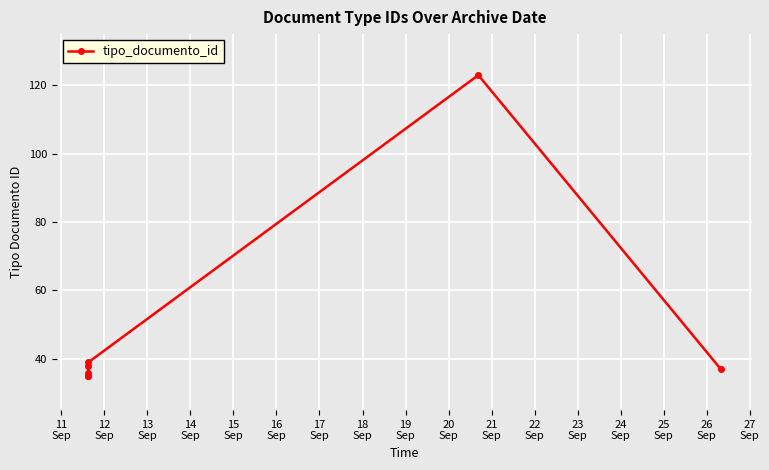

How many categories are shown in the chart?

7